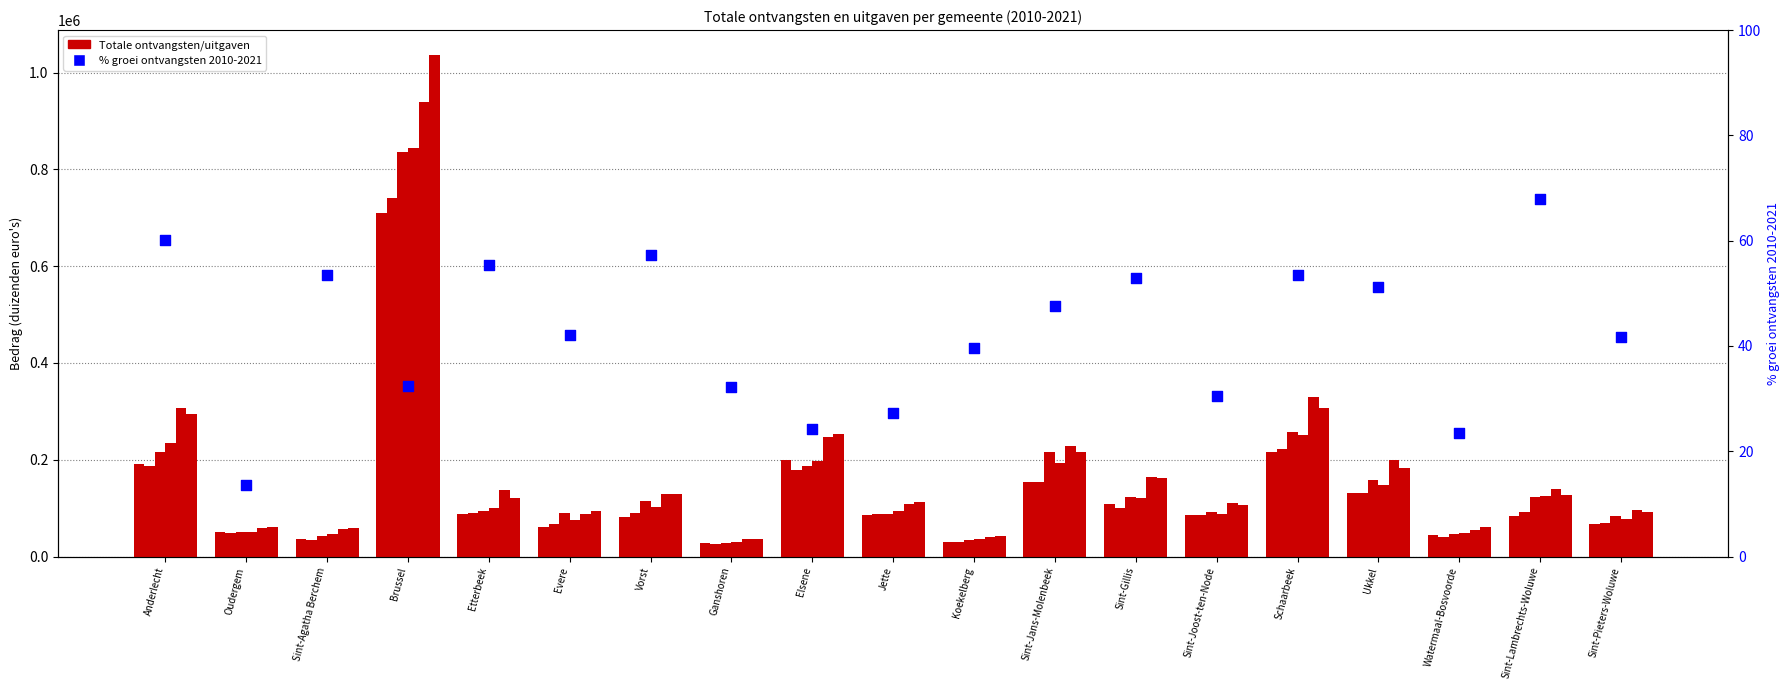

At how many categories does at least one series exceed 242573?

4